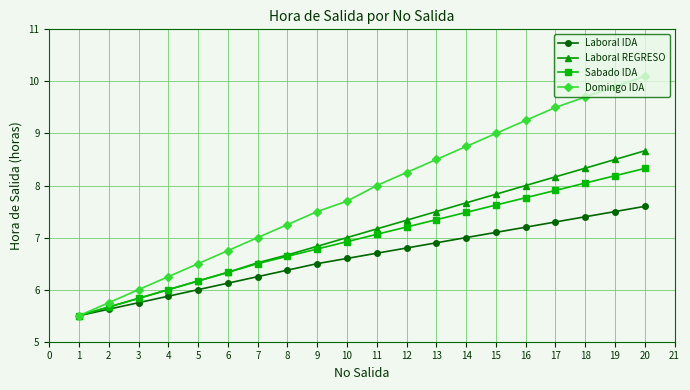

Which series has the largest total across all categories?

Domingo IDA